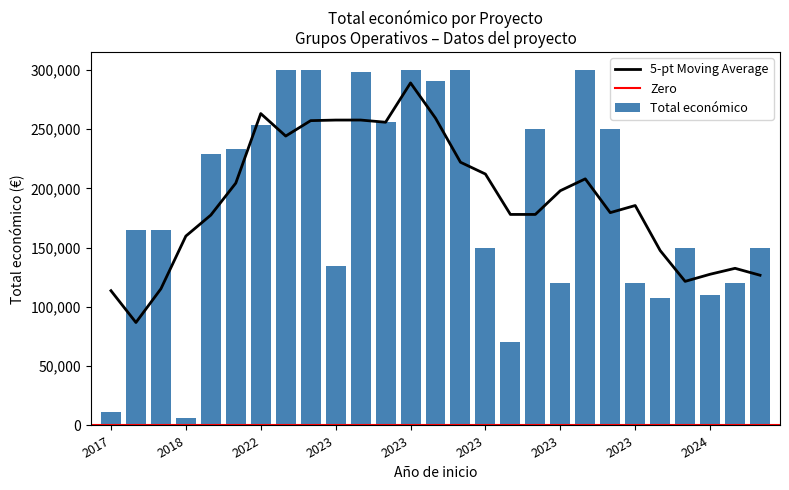

Which has a higher value, 2018 or 2023?

2023